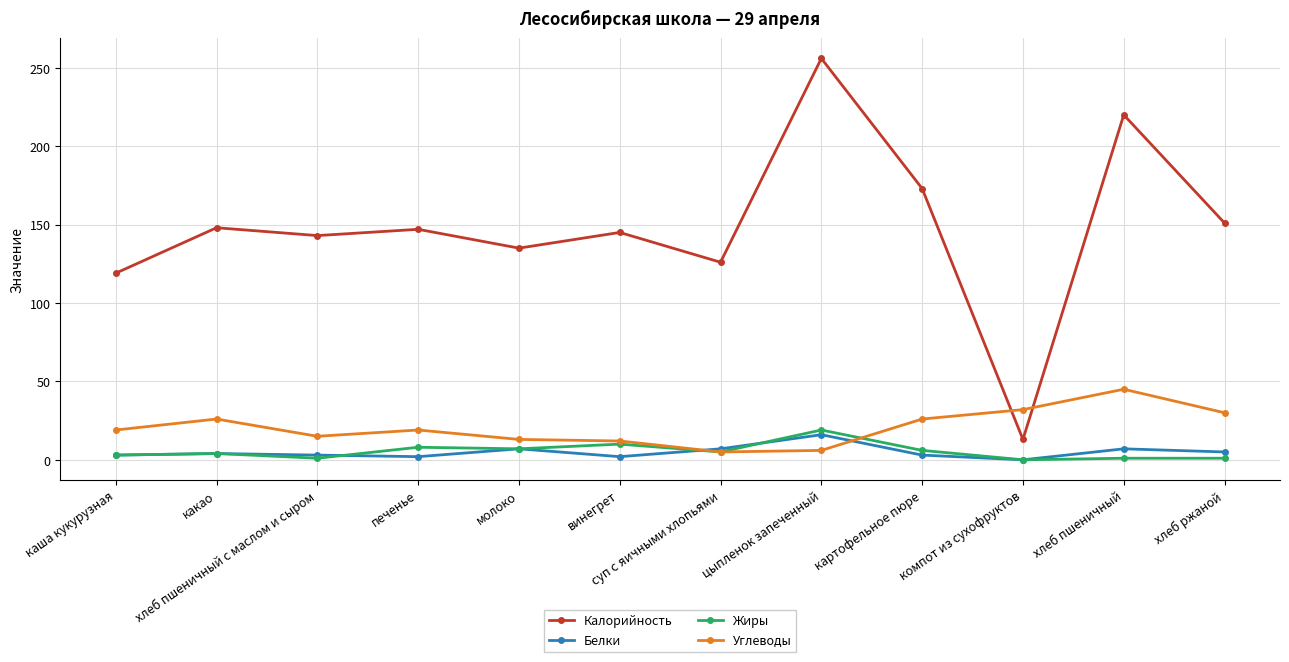

At which category is the sum across all series the highest?

цыпленок запеченный